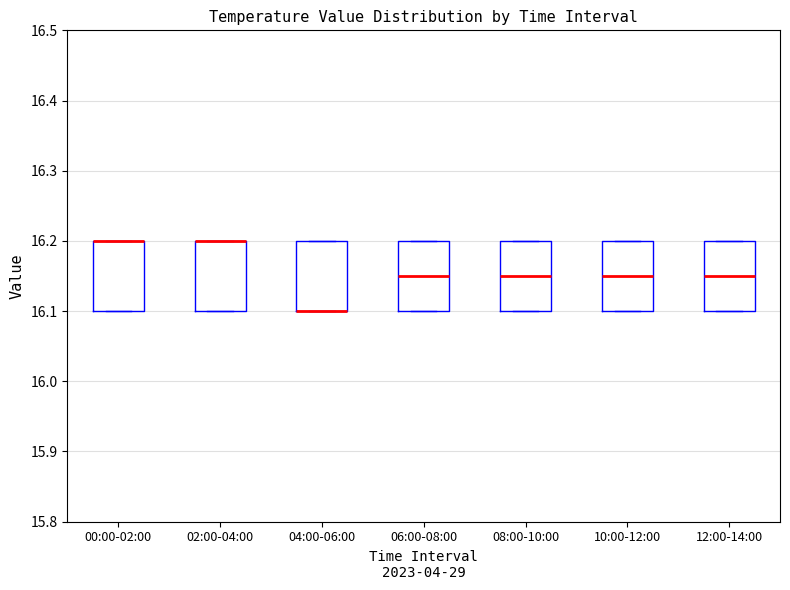

Reading left to right, read every box against the y-axis: the position of its median line, the range the box covers, and the ends of its whiskers. The values are not printed on the chart, so give them approximately, as read against the axis.

00:00-02:00: median 16.20 (drawn on the box's upper edge), box 16.10 to 16.20, whiskers 16.10 to 16.20
02:00-04:00: median 16.20 (drawn on the box's upper edge), box 16.10 to 16.20, whiskers 16.10 to 16.20
04:00-06:00: median 16.10 (drawn on the box's lower edge), box 16.10 to 16.20, whiskers 16.10 to 16.20
06:00-08:00: median 16.15, box 16.10 to 16.20, whiskers 16.10 to 16.20
08:00-10:00: median 16.15, box 16.10 to 16.20, whiskers 16.10 to 16.20
10:00-12:00: median 16.15, box 16.10 to 16.20, whiskers 16.10 to 16.20
12:00-14:00: median 16.15, box 16.10 to 16.20, whiskers 16.10 to 16.20